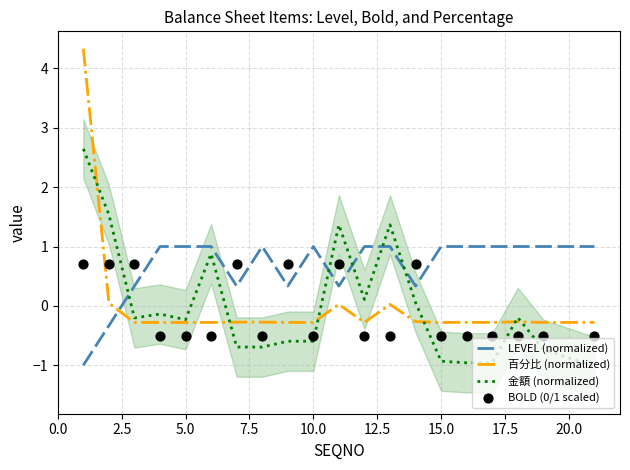

Is it true that LEVEL (normalized) equals 1.0 at 15.0?

True